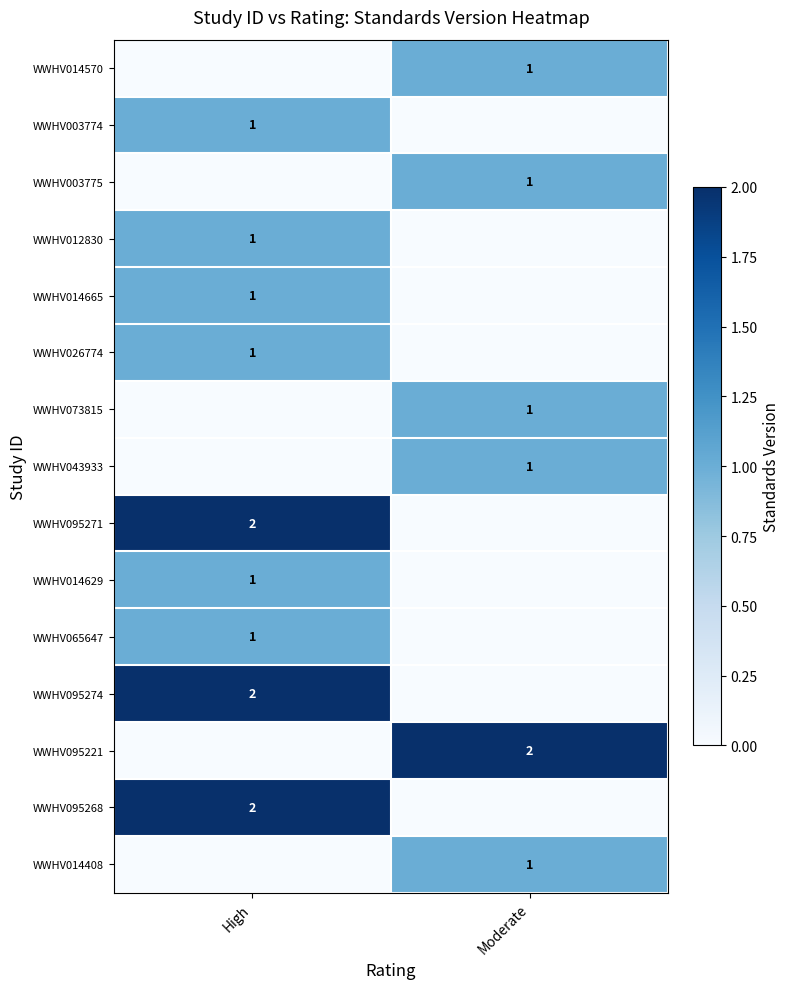

Is it true that WWHV014408 equals 1 at Moderate?

True